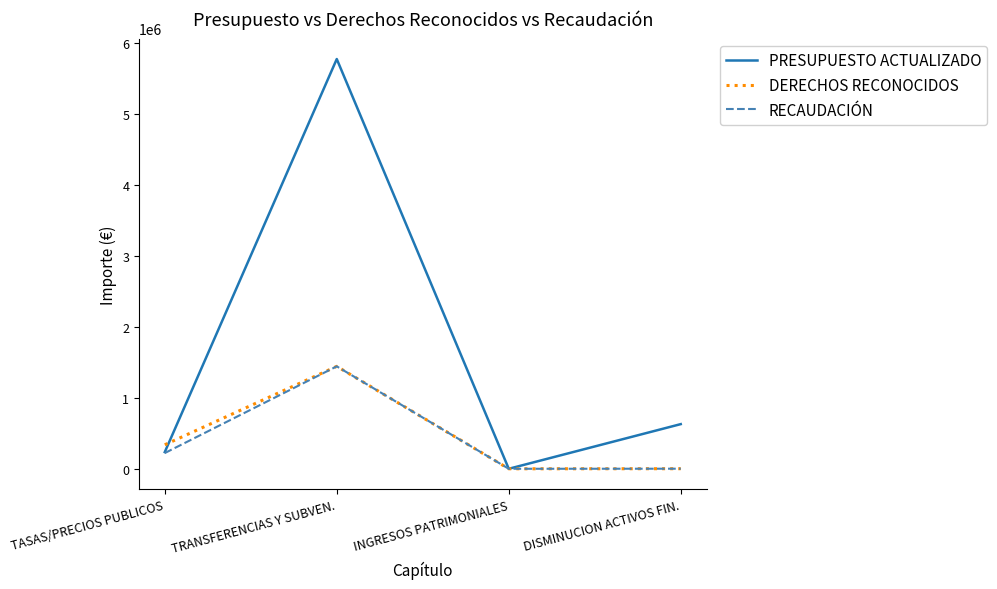

What is the spread (max minus min) of values at TASAS/PRECIOS PUBLICOS?

117120